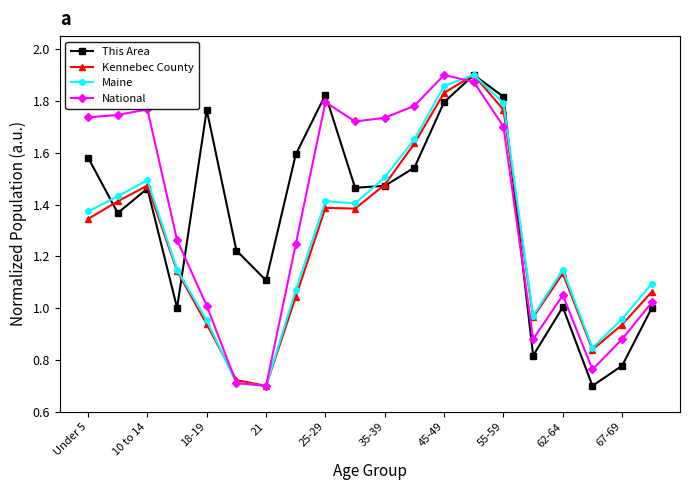

In National, how many points are higher than both neighbors (excluding endpoints)?

4